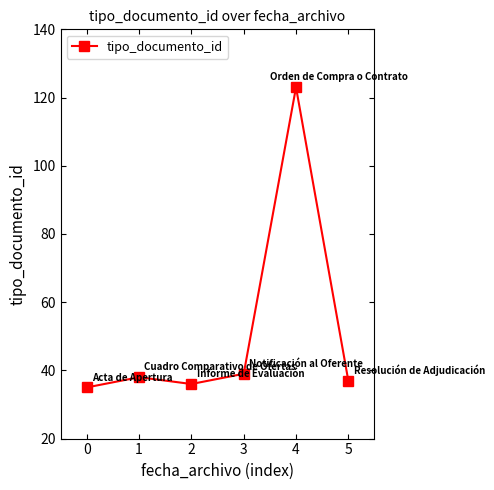

How many interior local valleys (lower than both neighbors) does the data have?

1